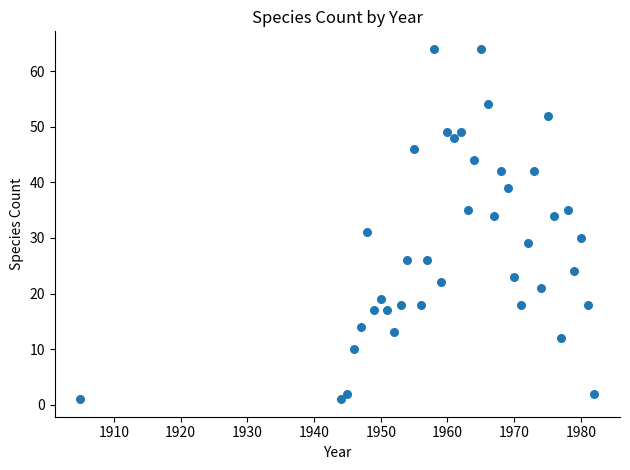

What is the range of Y values (max minus min)?

63